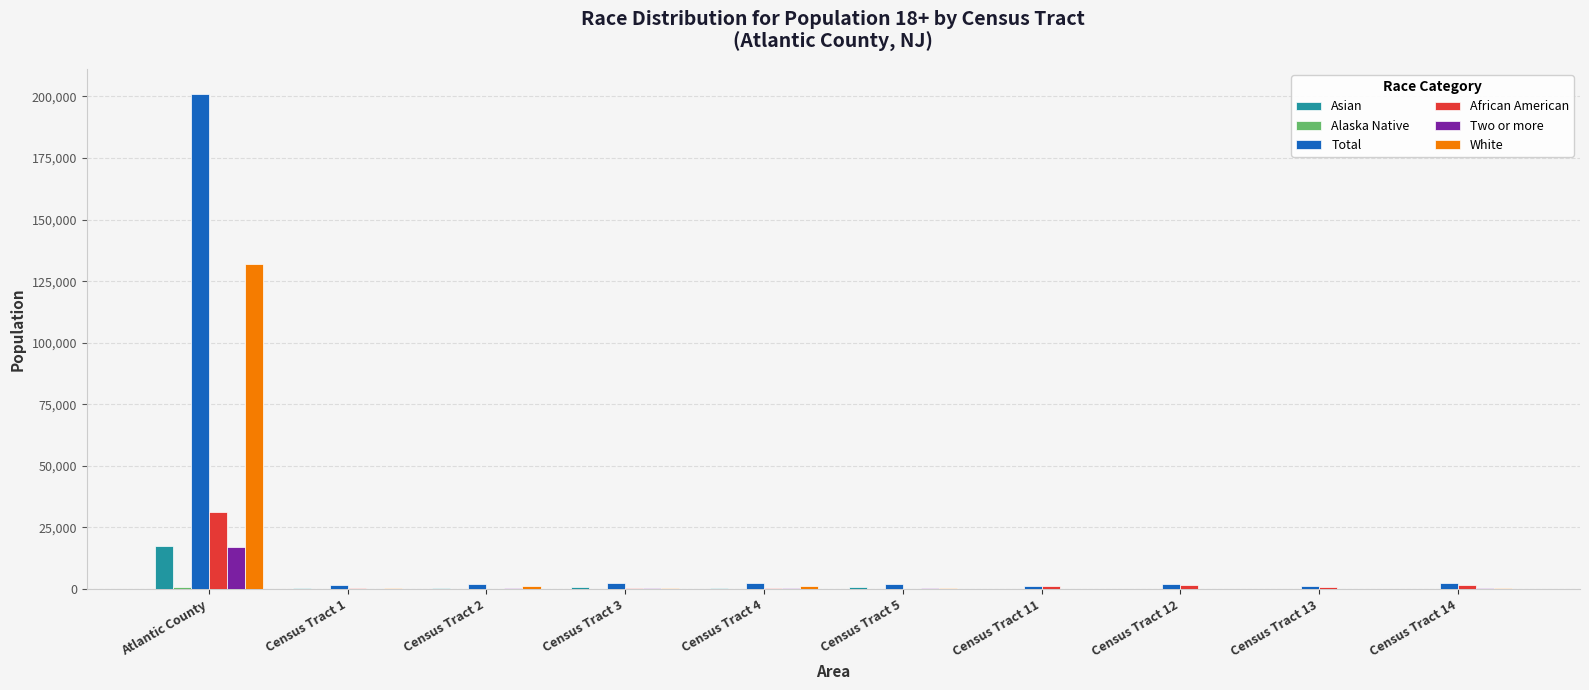

Does the chart contain stacked bars?

No